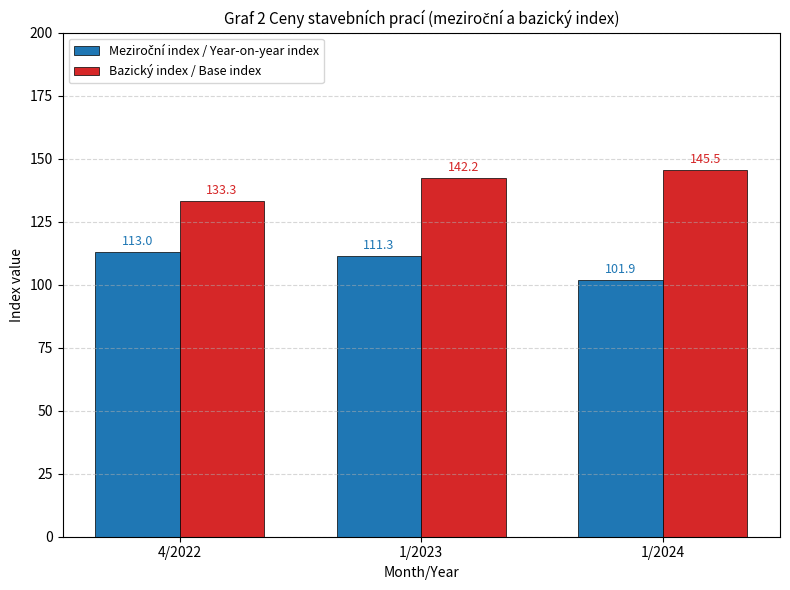

At which category does the chart reach its minimum across all series?

1/2024